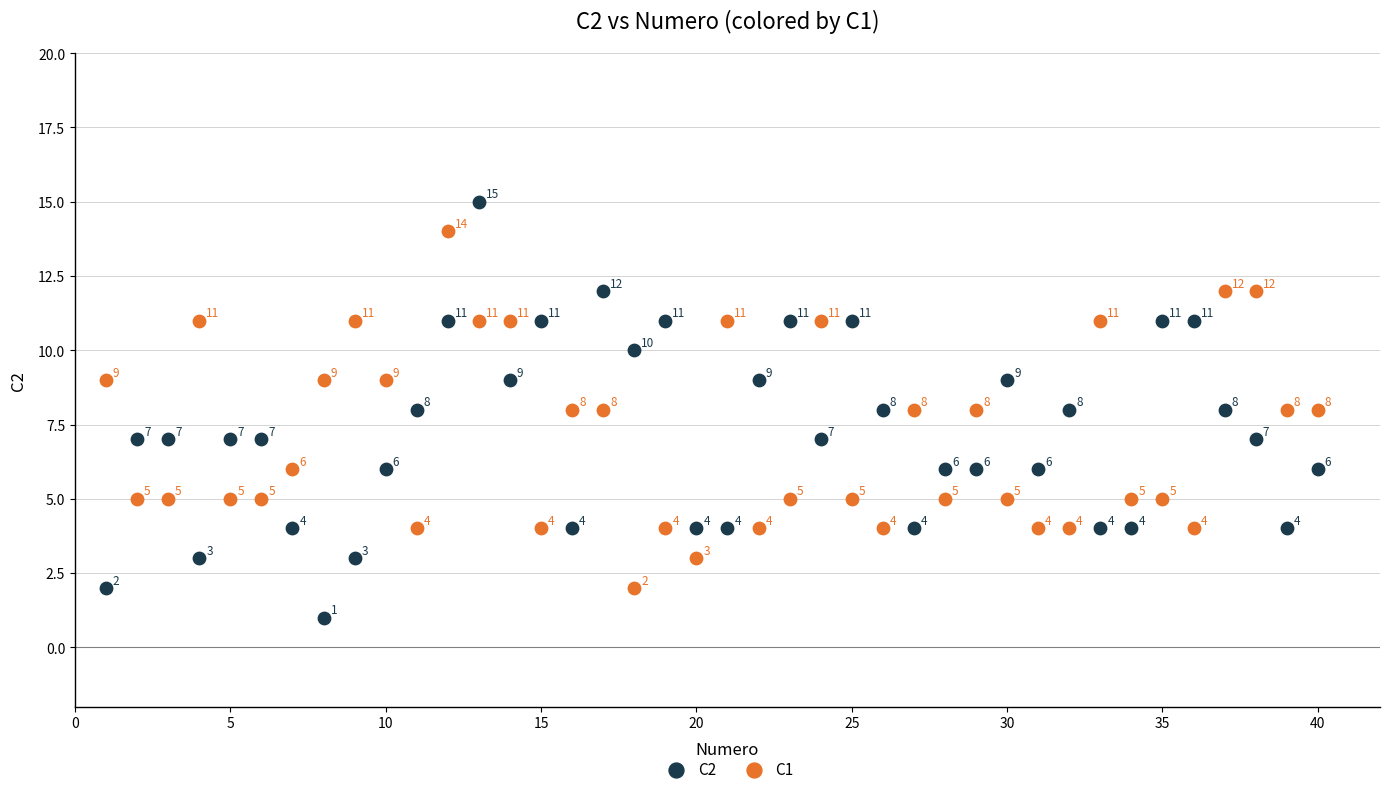

Which series contains the highest Y value?

C2